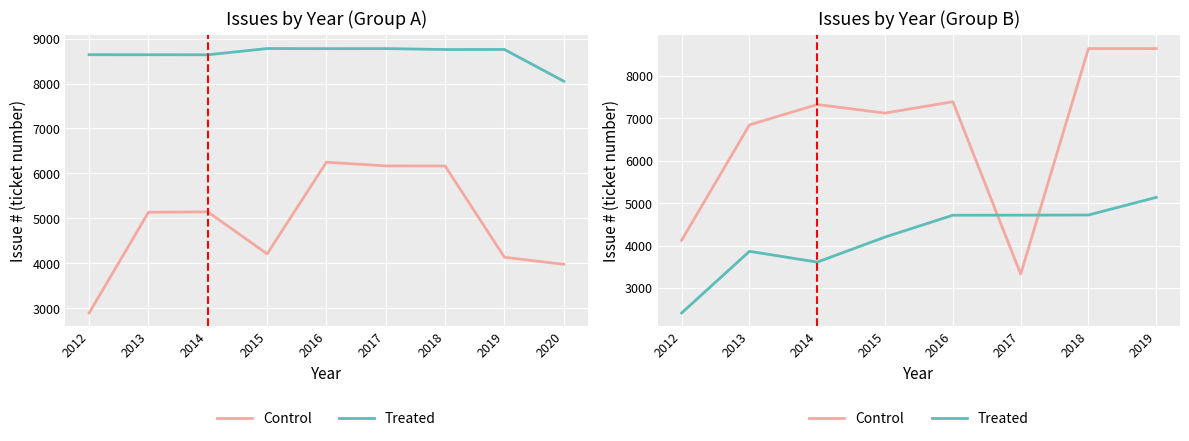

Is it true that Treated equals 848 at 2013?

False